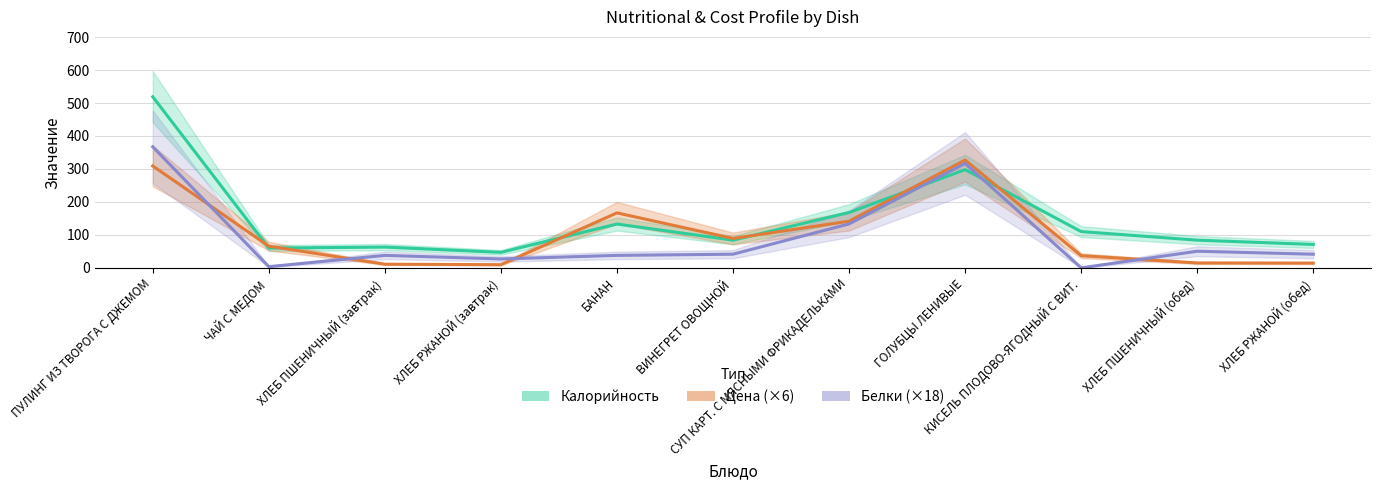

Reading right to left, what are all the values shown in this chart?

Калорийность: 71.0	84.0	110.0	298.0	168.0	84.0	133.0	47.0	63.0	60.0	519.0
Цена (×6): 14.4	14.8	36.9	327.1	141.5	89.2	166.7	9.6	11.1	65.8	309.2
Белки (×18): 41.4	50.4	0.0	316.8	133.2	41.4	37.8	27.0	37.8	3.6	367.2